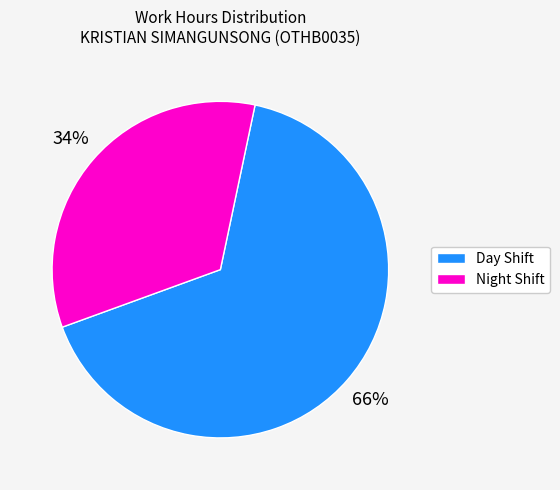

What is the ratio of the value at Night Shift to the value at Day Shift?

0.5